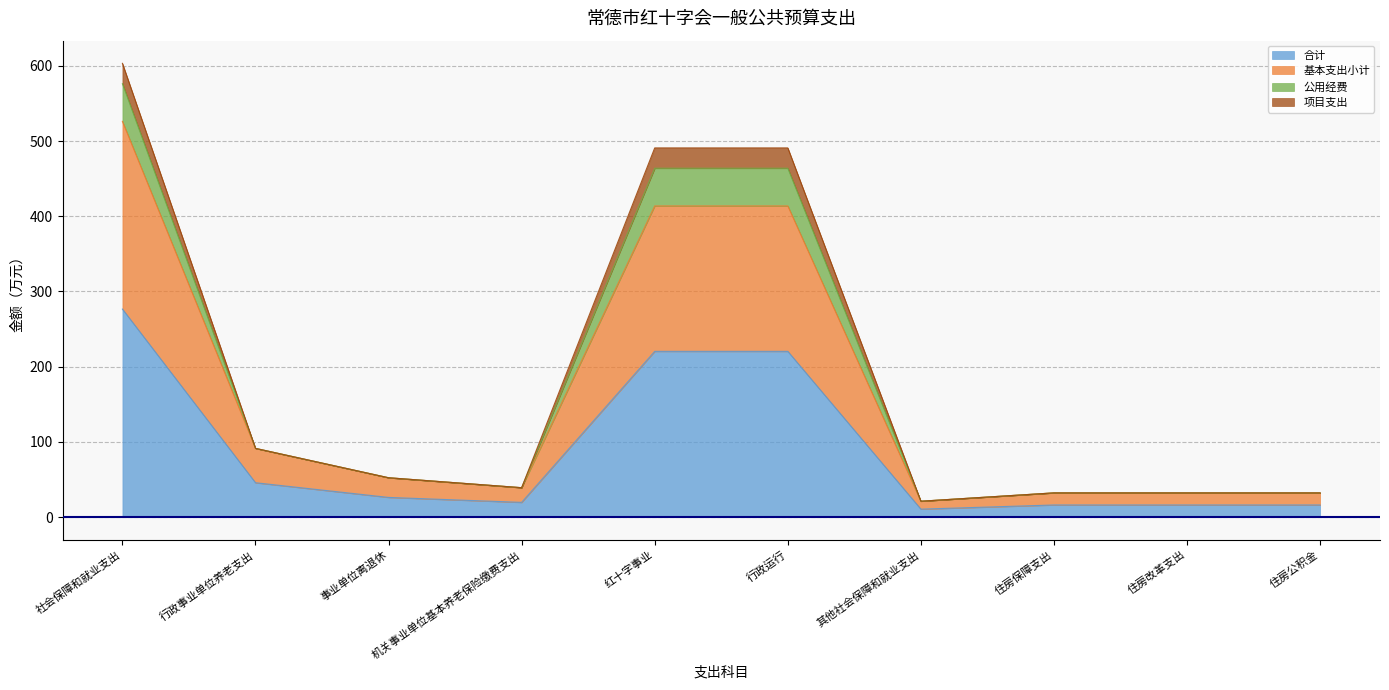

At how many categories does at least one series exceed 53?

4